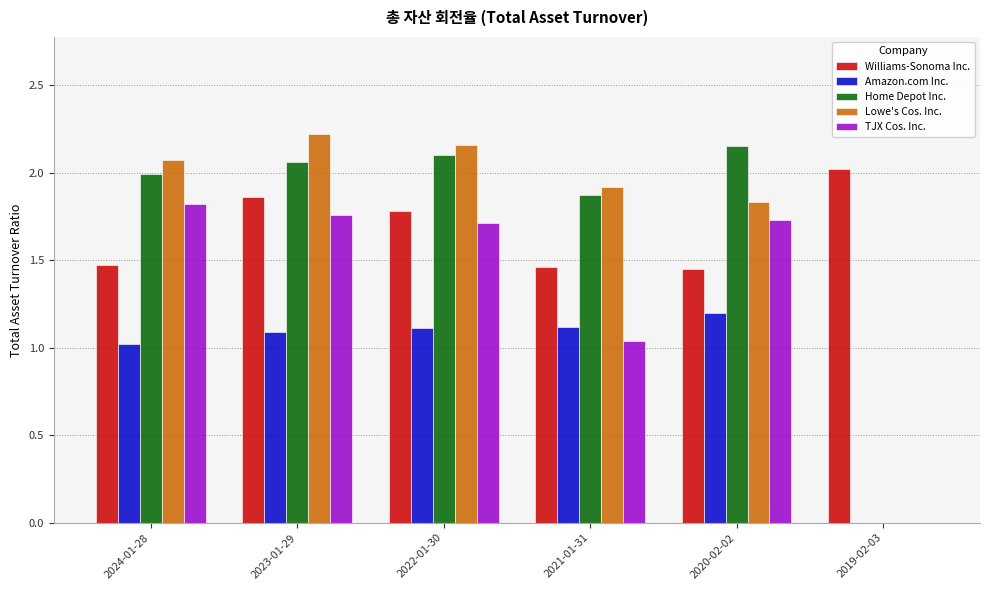

What is the total value across all series at 2019-02-03?

2.0